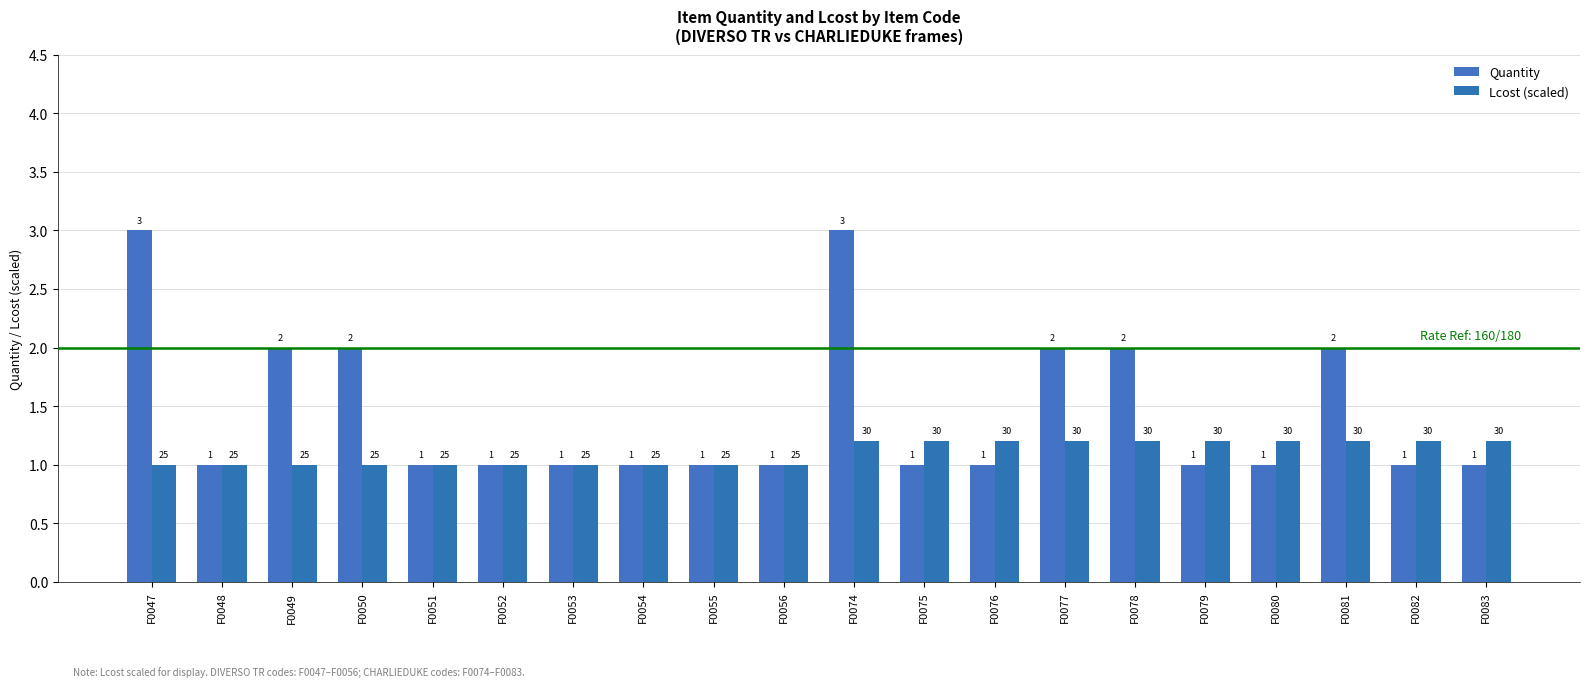

What is the sum of the Quantity values at F0048 and F0076?

2.0